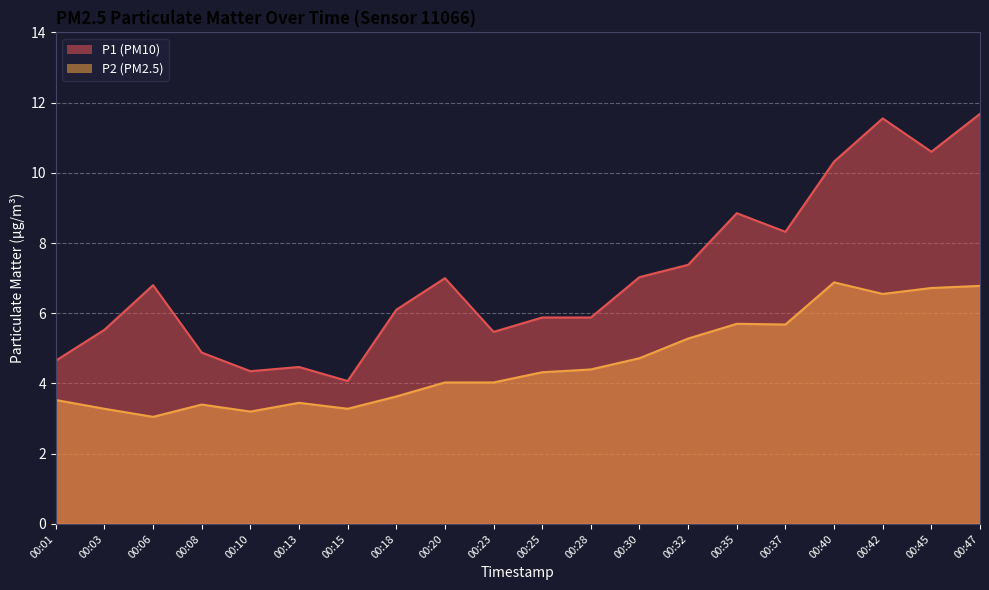

What is the value of the P1 point at the 8th from the left?

6.1